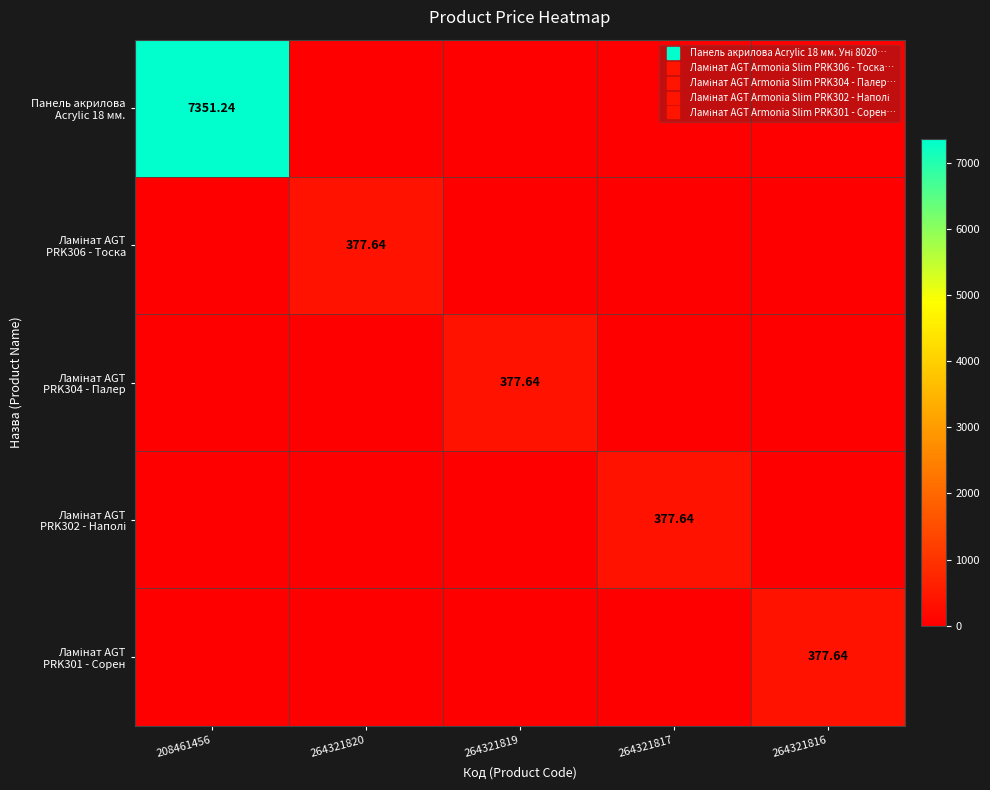

What is the spread (max minus min) of values at 264321819?

377.6